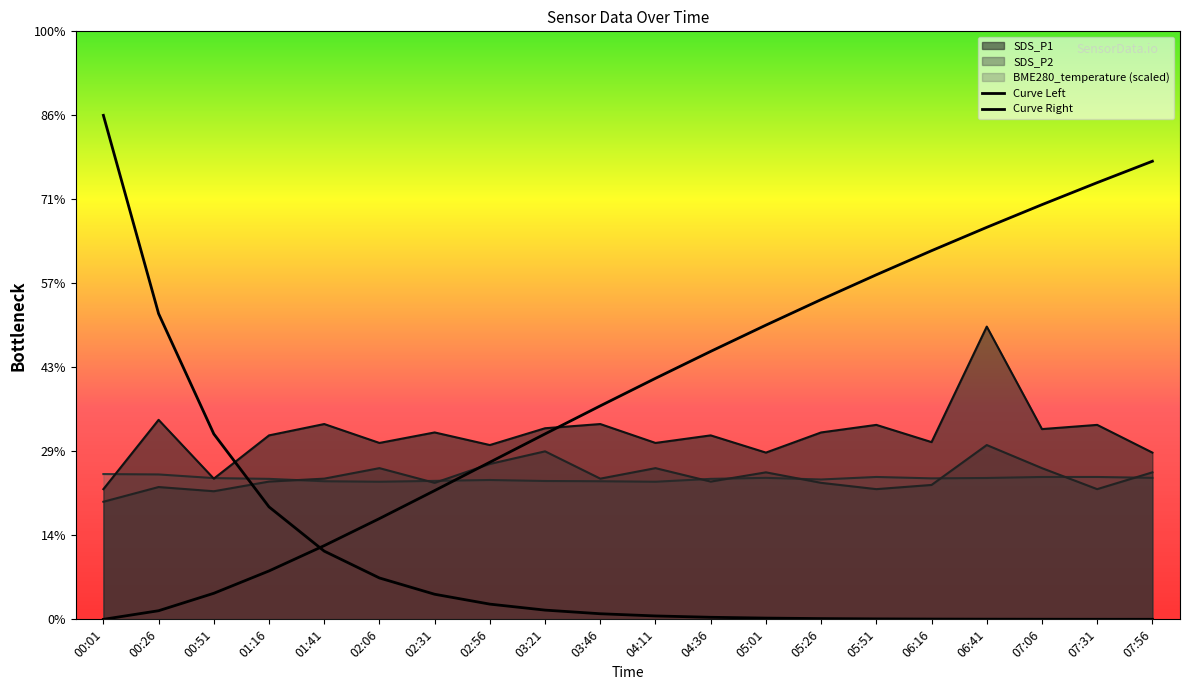

Is the value of SDS_P1 at 05:01 greater than the value of BME280_temperature at 07:56?

Yes